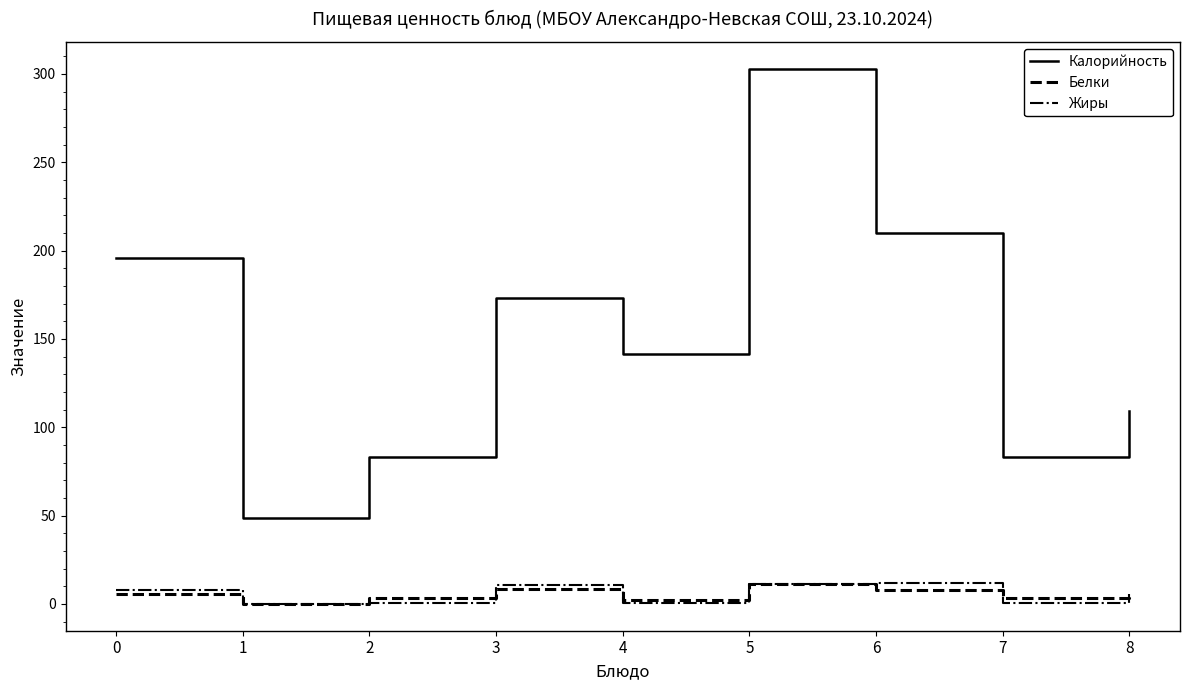

What is the maximum value for Жиры?

11.8